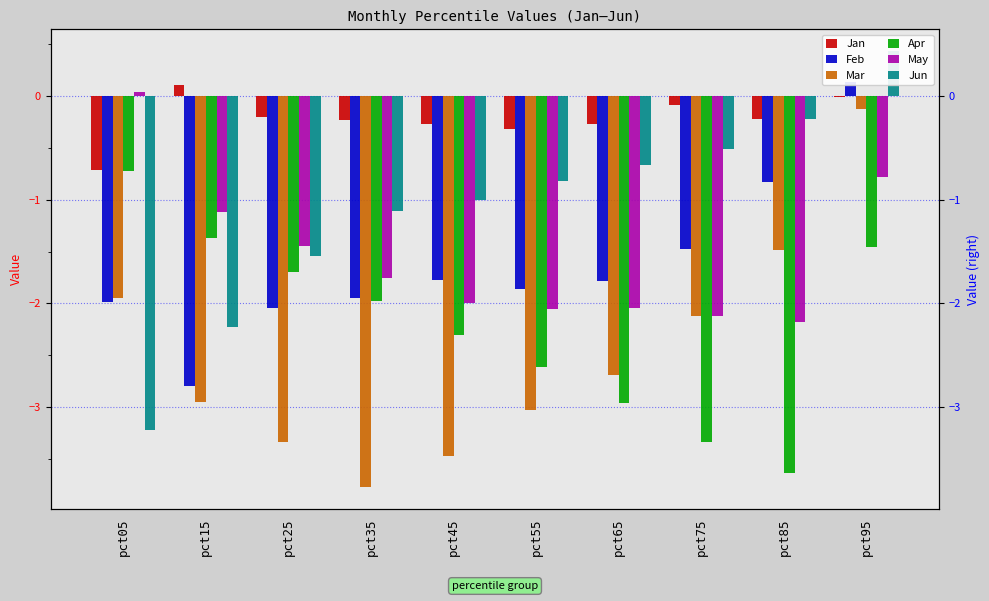

How many negative values does the Feb series have?

9